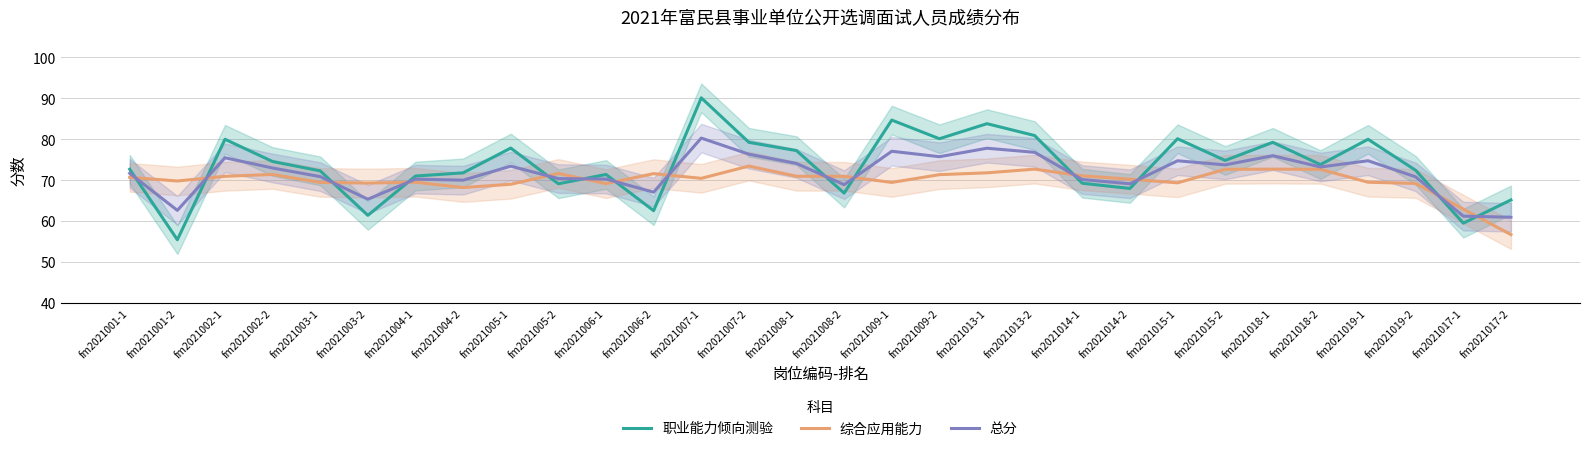

What is the label of the 2nd point from the left?

fm2021001-2